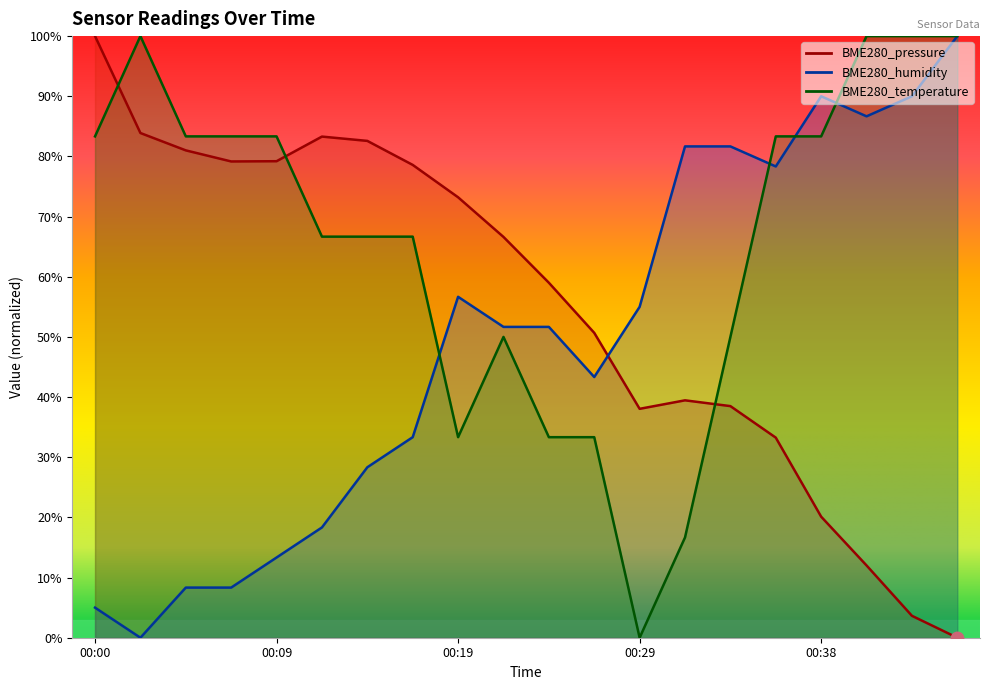

How many data points in BME280_humidity are less than 51?

9